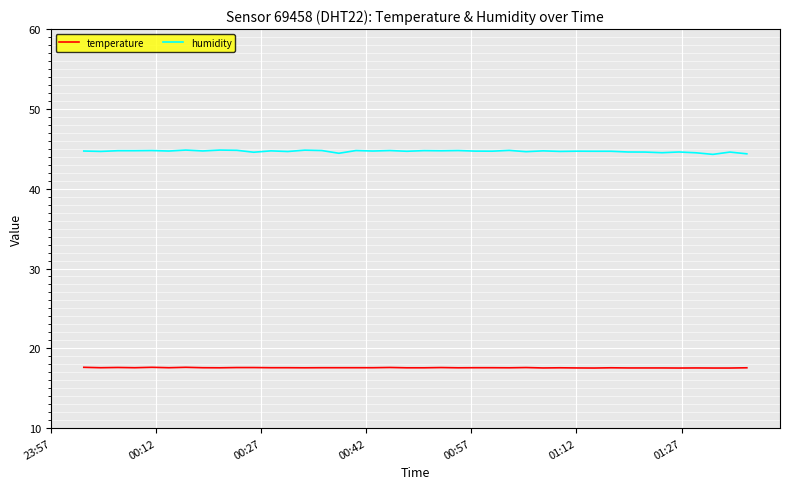

Which series has the widest spread of values?

humidity